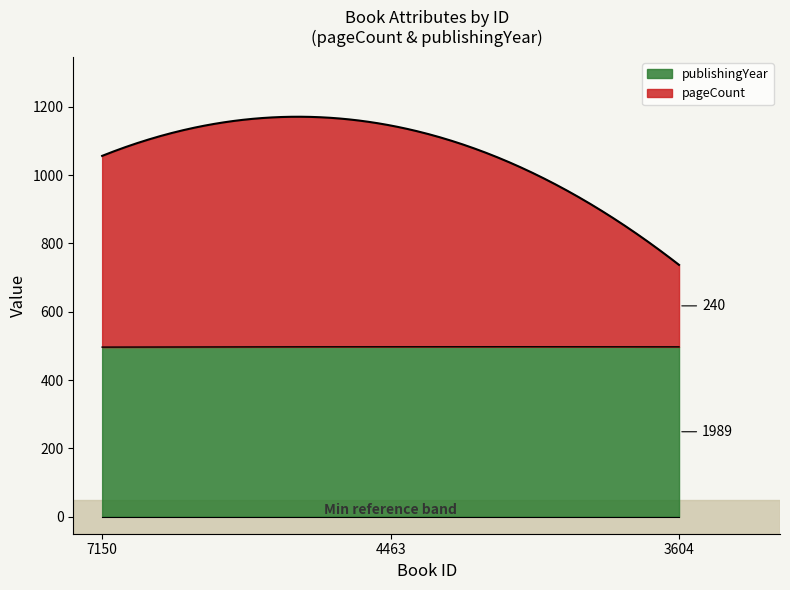

How many lines are shown in the chart?

2